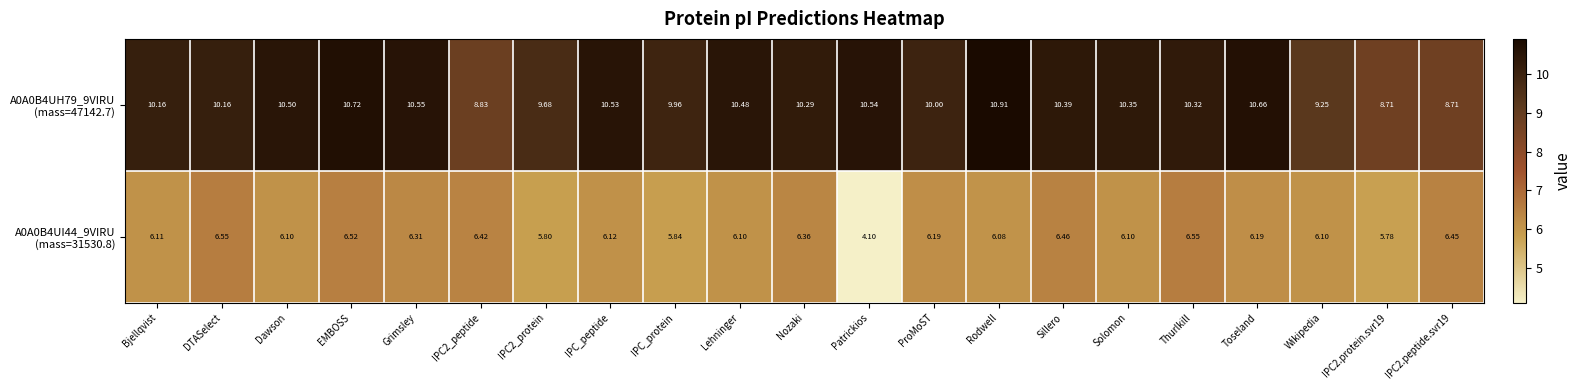

At which category is the sum across all series the highest?

EMBOSS